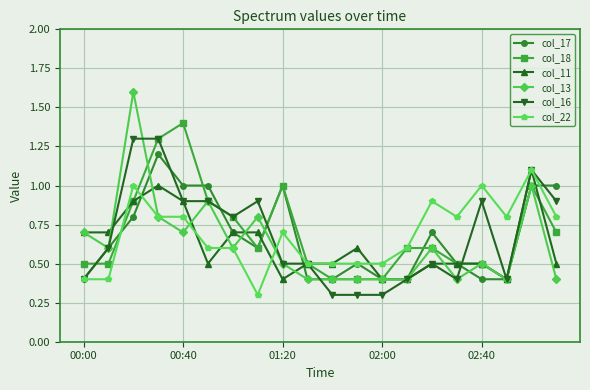

Which series has the largest range (max minus min)?

col_13